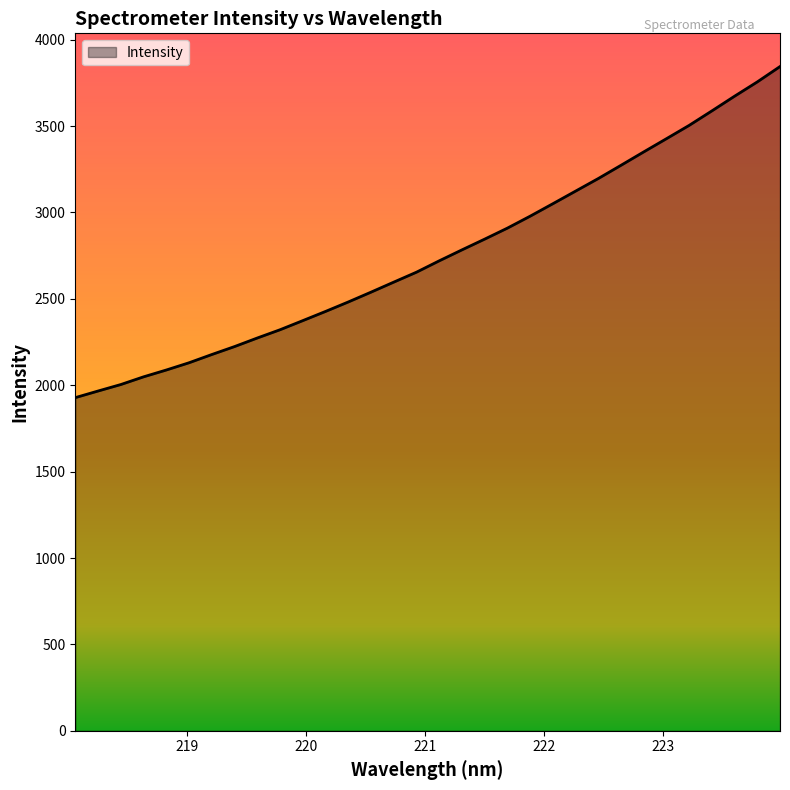

What is the difference between the maximum and minimum values?

1916.4